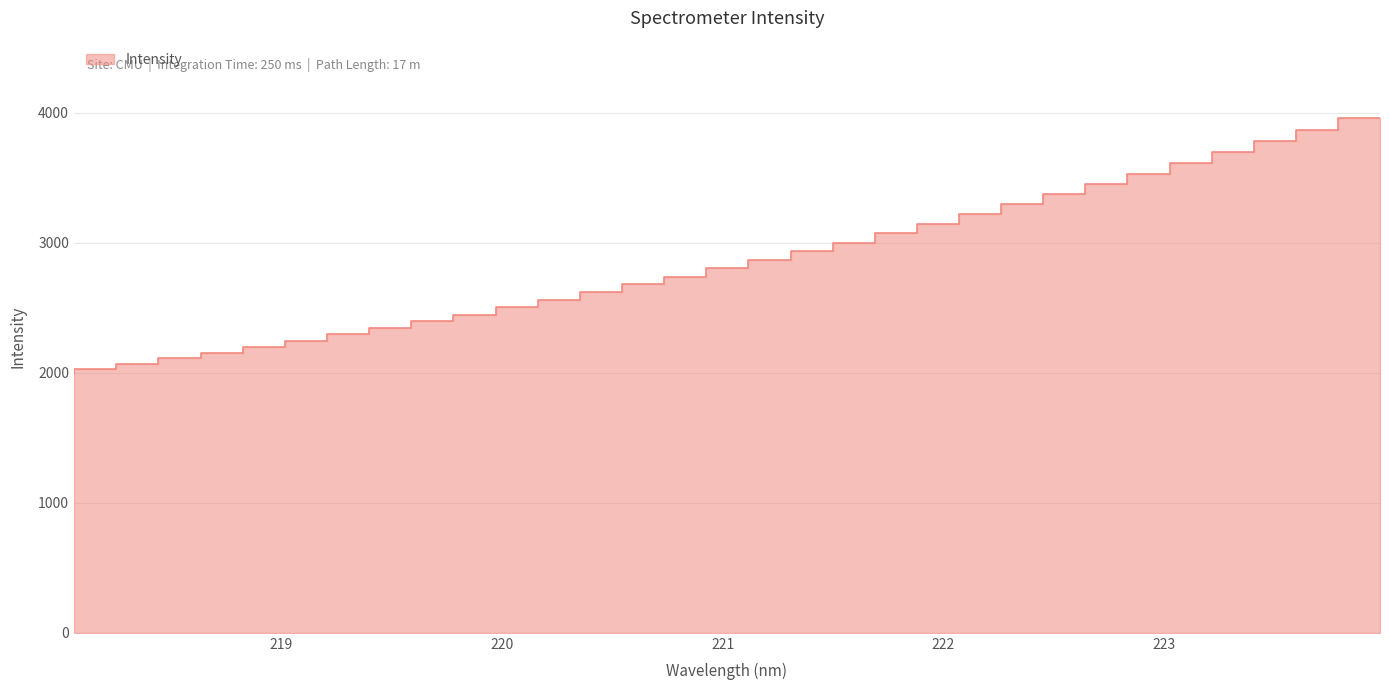

Which has a higher value, 220.5444 or 220.3533?

220.5444